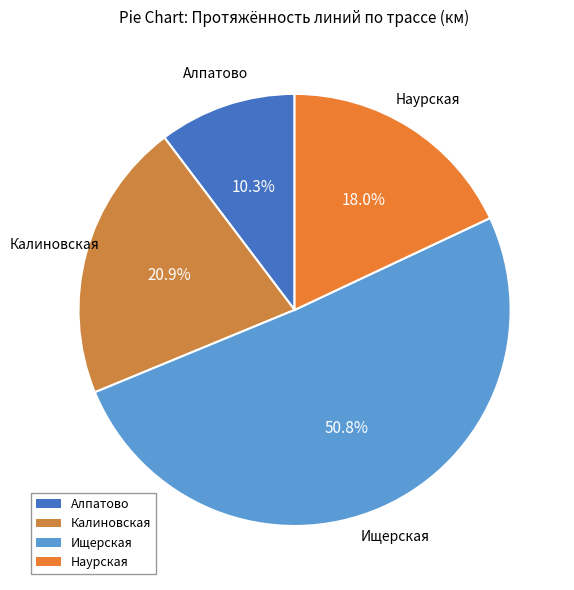

Which category has the smallest portion of the pie?

Алпатово